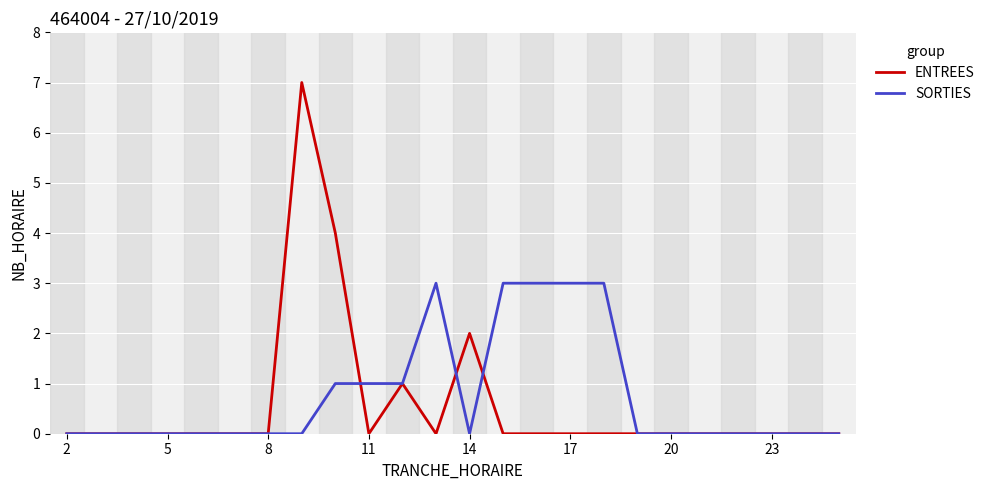

List the series in order of their peak value, highest first.

ENTREES, SORTIES